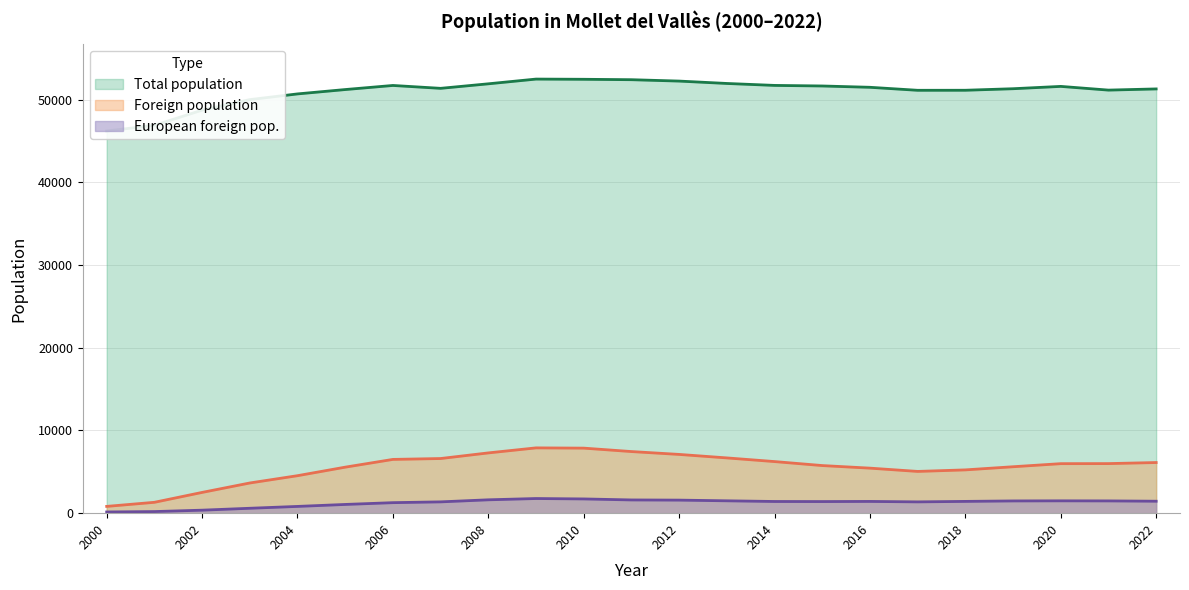

Reading left to right, list all the values displayed in this chart.

Total population: 46204	46897	48727	50001	50691	51218	51713	51365	51912	52484	52459	52409	52242	51954	51719	51650	51491	51128	51133	51318	51600	51151	51294
Foreign population: 820	1314	2510	3650	4532	5563	6501	6607	7287	7895	7864	7450	7104	6682	6239	5757	5445	5048	5234	5614	5987	5994	6123
European foreign pop.: 146	194	363	593	817	1055	1271	1367	1616	1771	1722	1600	1578	1495	1413	1404	1420	1366	1424	1480	1492	1483	1446